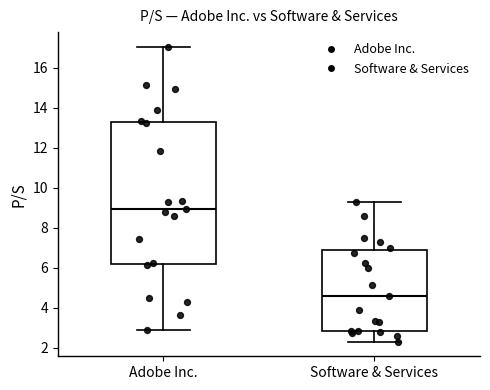

Which box's median line is the highest?

Adobe Inc.